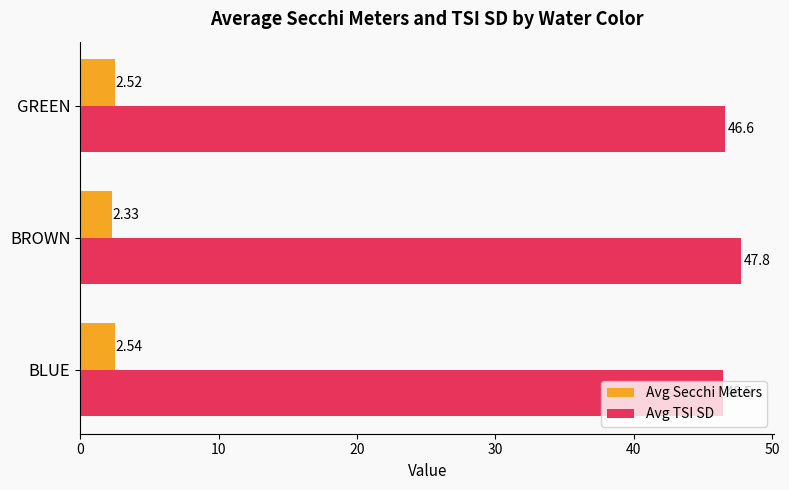

Which series has the largest range (max minus min)?

Avg TSI SD